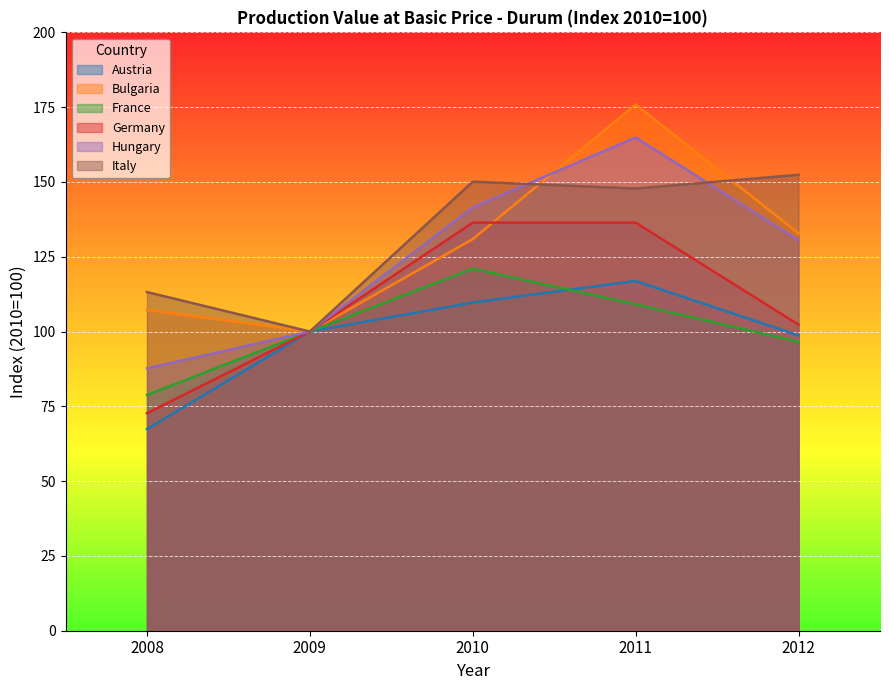

What are all the series names shown in the legend?

Austria, Bulgaria, France, Germany, Hungary, Italy